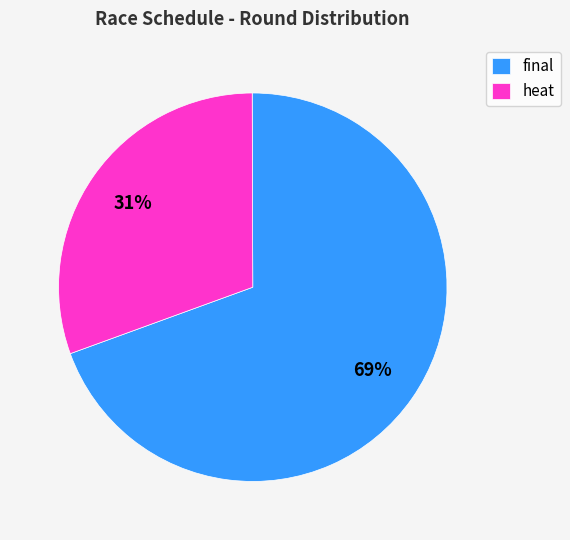

To the nearest percent, what is the average slice percentage?

50%